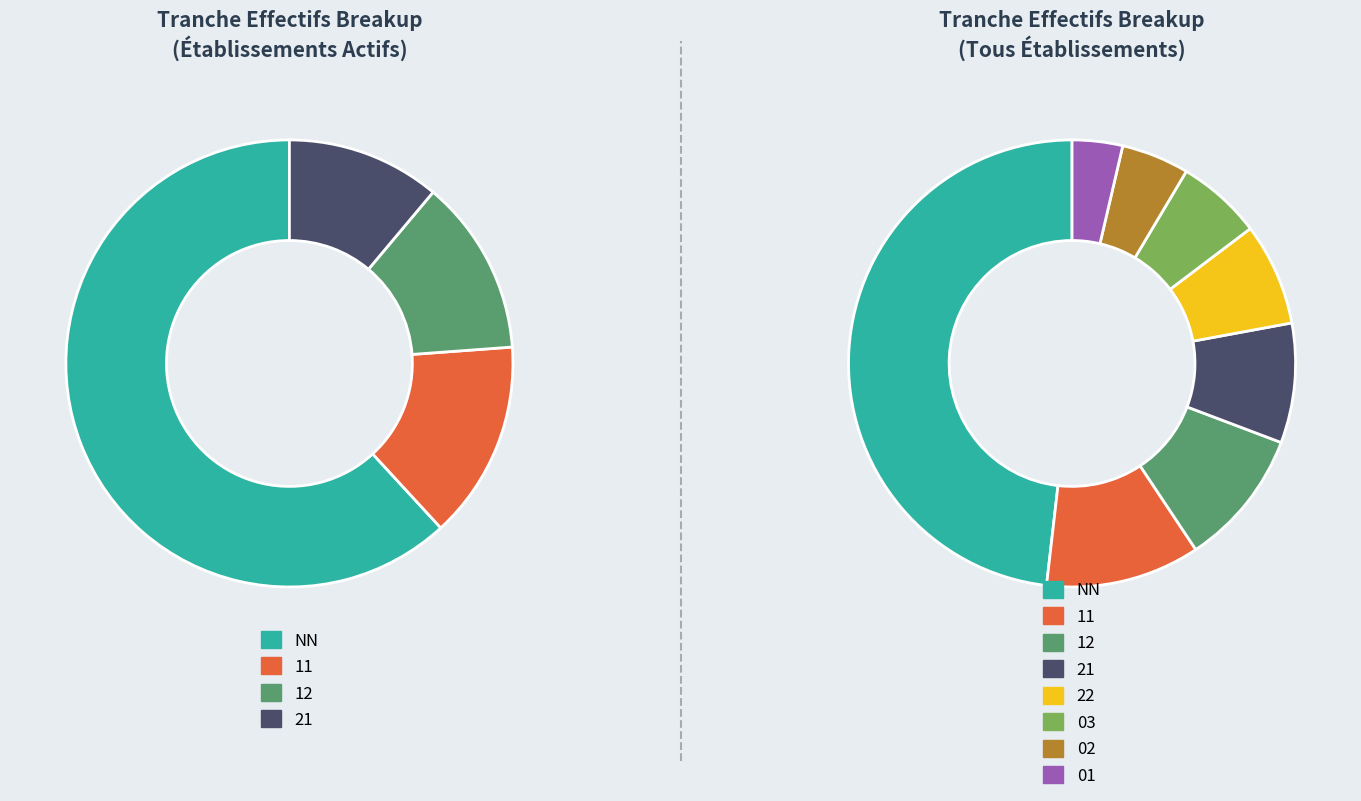

Which category has the biggest portion of the pie?

NN